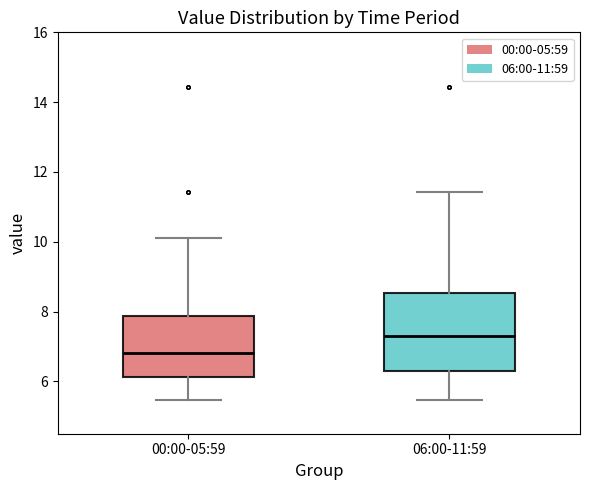

Which box has the highest median line?

06:00-11:59